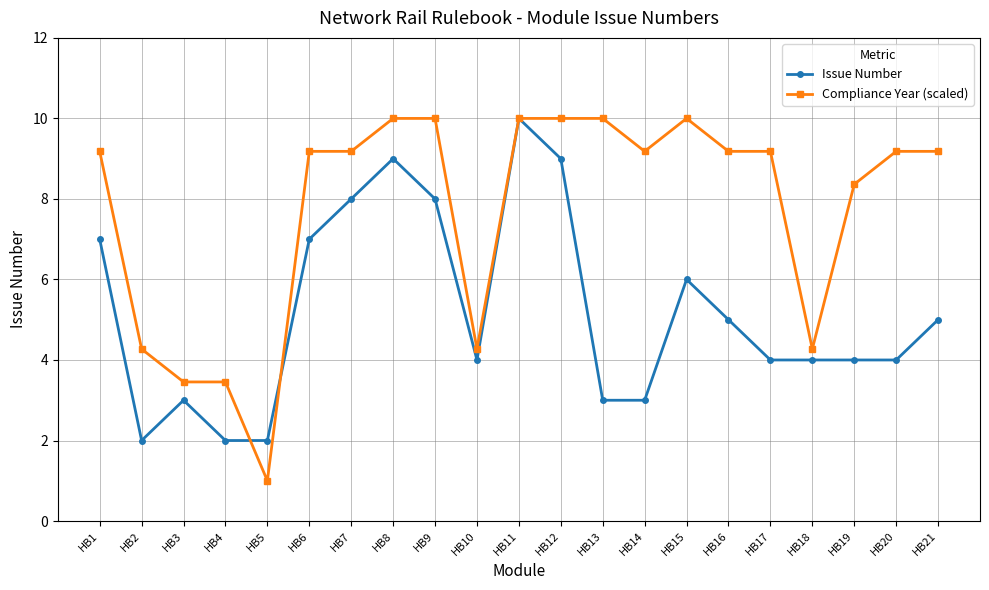

What is the maximum value shown in the chart?

10.0